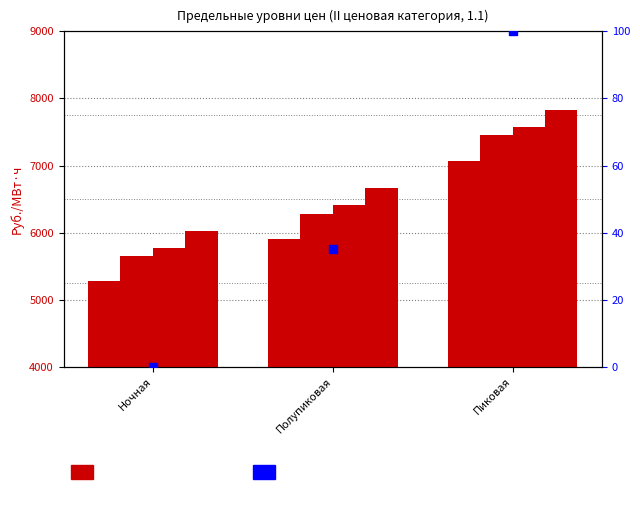

Which series contains the lowest Y value?

percentile rank within the sample